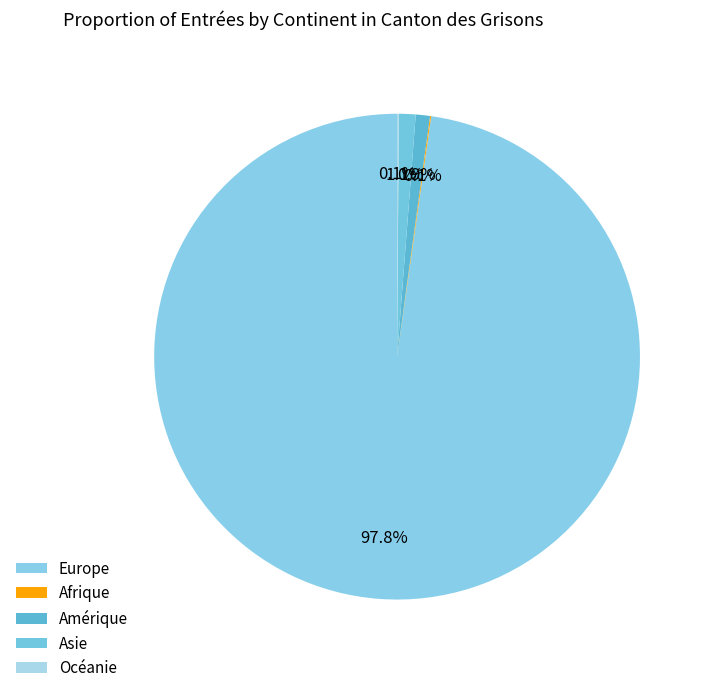

To the nearest percent, what is the difference between the Europe and Afrique slice percentages?

98%